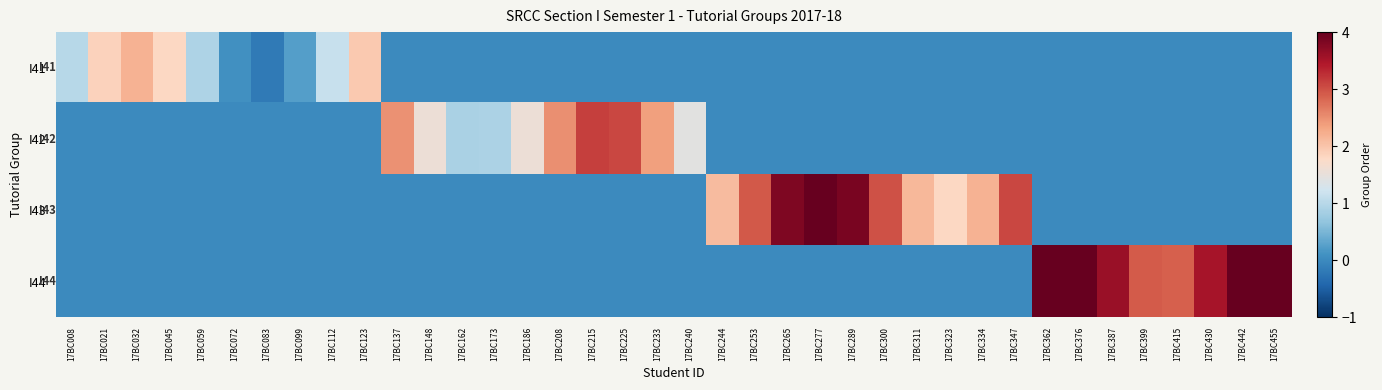

Reading right to left, list all the values displayed in this chart.

I41: 17BC455=0.0	17BC442=0.0	17BC430=0.0	17BC415=0.0	17BC399=0.0	17BC387=0.0	17BC376=0.0	17BC362=0.0	17BC347=0.0	17BC334=0.0	17BC323=0.0	17BC311=0.0	17BC300=0.0	17BC289=0.0	17BC277=0.0	17BC265=0.0	17BC253=0.0	17BC244=0.0	17BC240=0.0	17BC233=0.0	17BC225=0.0	17BC215=0.0	17BC208=0.0	17BC186=0.0	17BC173=0.0	17BC162=0.0	17BC148=0.0	17BC137=0.0	17BC123=2.0	17BC112=1.1	17BC099=0.2	17BC083=-0.2	17BC072=0.1	17BC059=0.9	17BC045=1.8	17BC032=2.2	17BC021=1.9	17BC008=1.0
I42: 17BC455=0.0	17BC442=0.0	17BC430=0.0	17BC415=0.0	17BC399=0.0	17BC387=0.0	17BC376=0.0	17BC362=0.0	17BC347=0.0	17BC334=0.0	17BC323=0.0	17BC311=0.0	17BC300=0.0	17BC289=0.0	17BC277=0.0	17BC265=0.0	17BC253=0.0	17BC244=0.0	17BC240=1.4	17BC233=2.4	17BC225=3.1	17BC215=3.1	17BC208=2.5	17BC186=1.6	17BC173=0.9	17BC162=0.9	17BC148=1.6	17BC137=2.5	17BC123=0.0	17BC112=0.0	17BC099=0.0	17BC083=0.0	17BC072=0.0	17BC059=0.0	17BC045=0.0	17BC032=0.0	17BC021=0.0	17BC008=0.0
I43: 17BC455=0.0	17BC442=0.0	17BC430=0.0	17BC415=0.0	17BC399=0.0	17BC387=0.0	17BC376=0.0	17BC362=0.0	17BC347=3.1	17BC334=2.2	17BC323=1.8	17BC311=2.1	17BC300=3.0	17BC289=3.9	17BC277=4.2	17BC265=3.8	17BC253=2.9	17BC244=2.1	17BC240=0.0	17BC233=0.0	17BC225=0.0	17BC215=0.0	17BC208=0.0	17BC186=0.0	17BC173=0.0	17BC162=0.0	17BC148=0.0	17BC137=0.0	17BC123=0.0	17BC112=0.0	17BC099=0.0	17BC083=0.0	17BC072=0.0	17BC059=0.0	17BC045=0.0	17BC032=0.0	17BC021=0.0	17BC008=0.0
I44: 17BC455=5.1	17BC442=4.4	17BC430=3.5	17BC415=2.9	17BC399=2.9	17BC387=3.6	17BC376=4.5	17BC362=5.1	17BC347=0.0	17BC334=0.0	17BC323=0.0	17BC311=0.0	17BC300=0.0	17BC289=0.0	17BC277=0.0	17BC265=0.0	17BC253=0.0	17BC244=0.0	17BC240=0.0	17BC233=0.0	17BC225=0.0	17BC215=0.0	17BC208=0.0	17BC186=0.0	17BC173=0.0	17BC162=0.0	17BC148=0.0	17BC137=0.0	17BC123=0.0	17BC112=0.0	17BC099=0.0	17BC083=0.0	17BC072=0.0	17BC059=0.0	17BC045=0.0	17BC032=0.0	17BC021=0.0	17BC008=0.0